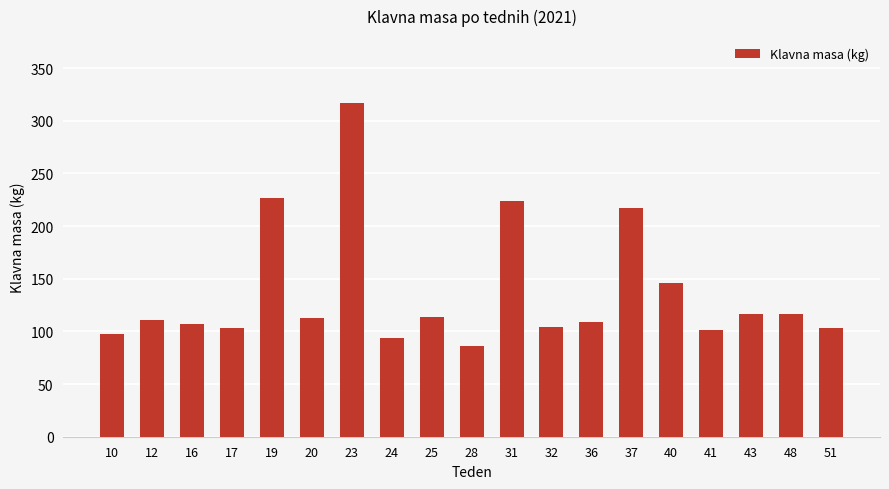

Between 20 and 17, which is larger?

20